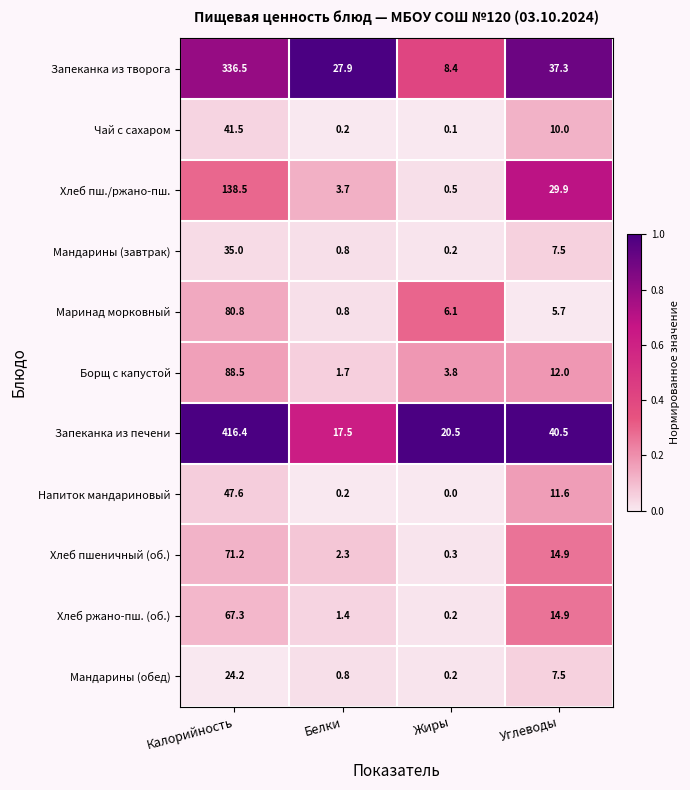

What value does the Мандарины (завтрак) series have at Углеводы?

7.5